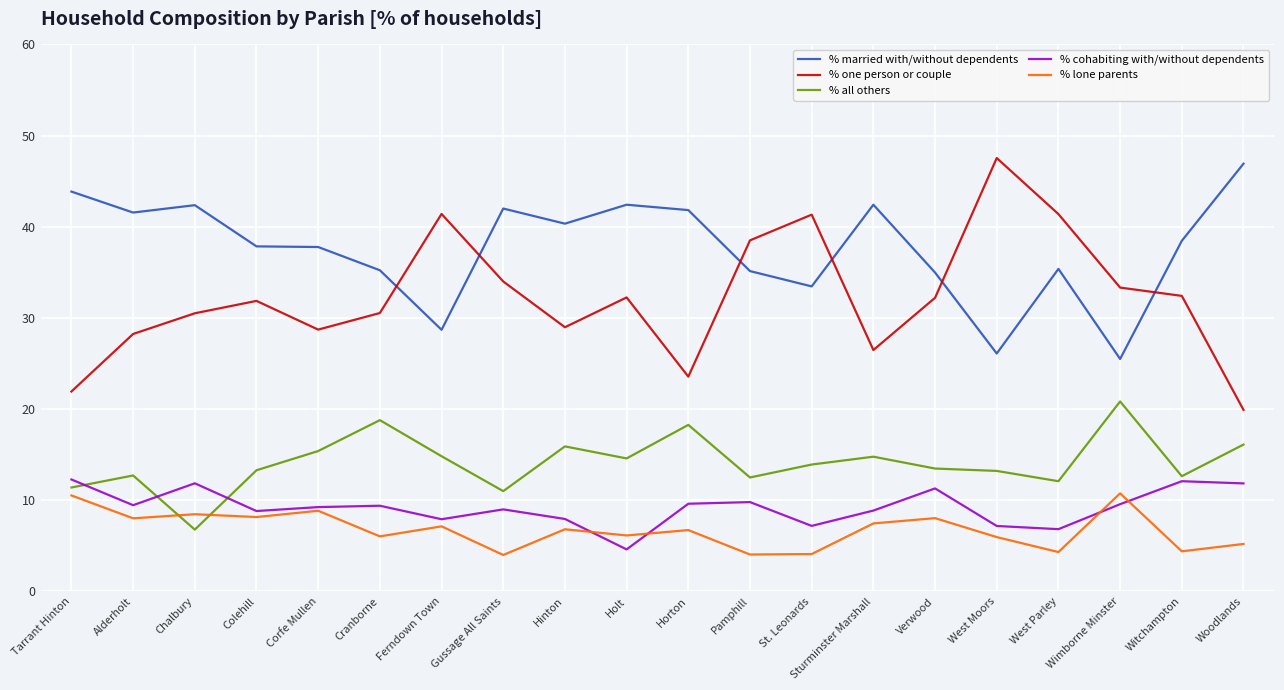

True or false: % cohabiting with/without dependents and % one person or couple cross at least once.

False